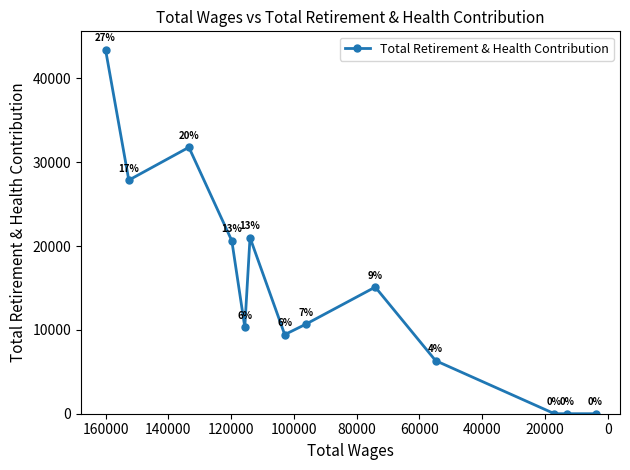

Reading left to right, transcribe all the data shown in this chart.

43453	27871	31789	20641	10331	21010	9439	10677	15111	6331	0	0	0